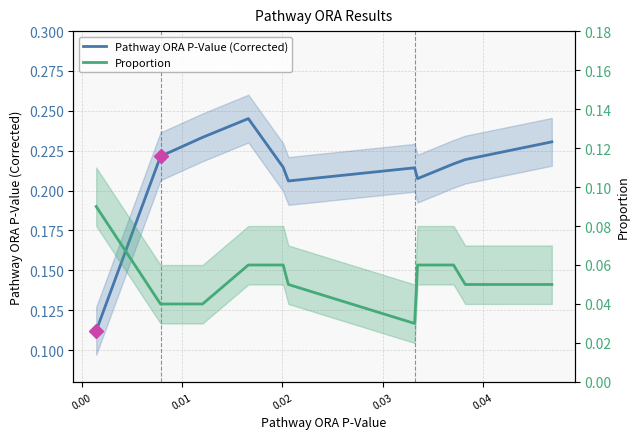

What is the average value of the Proportion series?

0.1